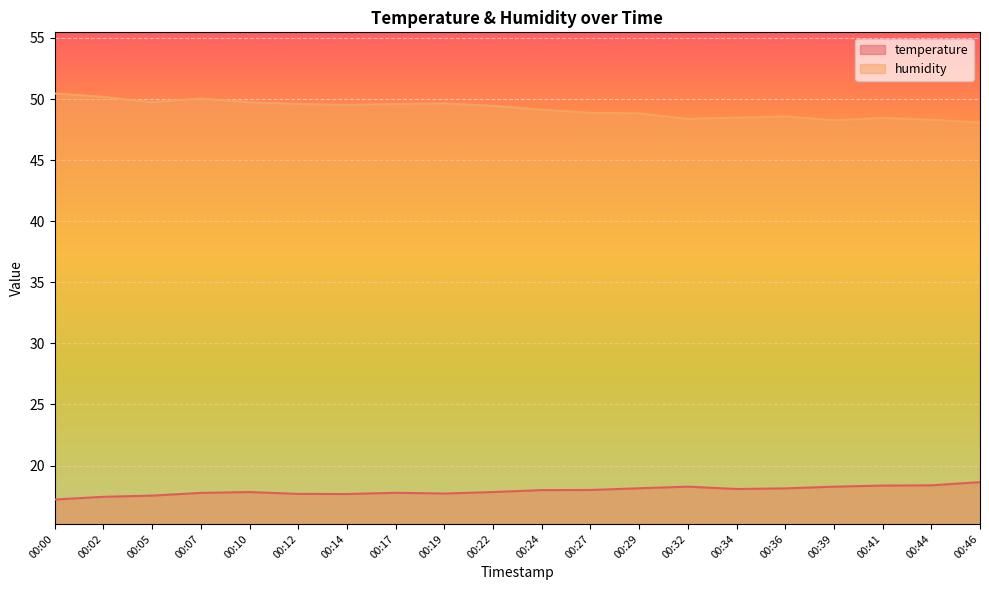

Reading left to right, transcribe all the data shown in this chart.

temperature: 00:00=17.2	00:02=17.4	00:05=17.5	00:07=17.8	00:10=17.8	00:12=17.7	00:14=17.7	00:17=17.8	00:19=17.7	00:22=17.8	00:24=18.0	00:27=18.0	00:29=18.1	00:32=18.3	00:34=18.1	00:36=18.1	00:39=18.3	00:41=18.4	00:44=18.4	00:46=18.6
humidity: 00:00=50.5	00:02=50.2	00:05=49.7	00:07=50.0	00:10=49.7	00:12=49.6	00:14=49.5	00:17=49.6	00:19=49.6	00:22=49.4	00:24=49.1	00:27=48.9	00:29=48.8	00:32=48.4	00:34=48.5	00:36=48.6	00:39=48.3	00:41=48.4	00:44=48.3	00:46=48.1